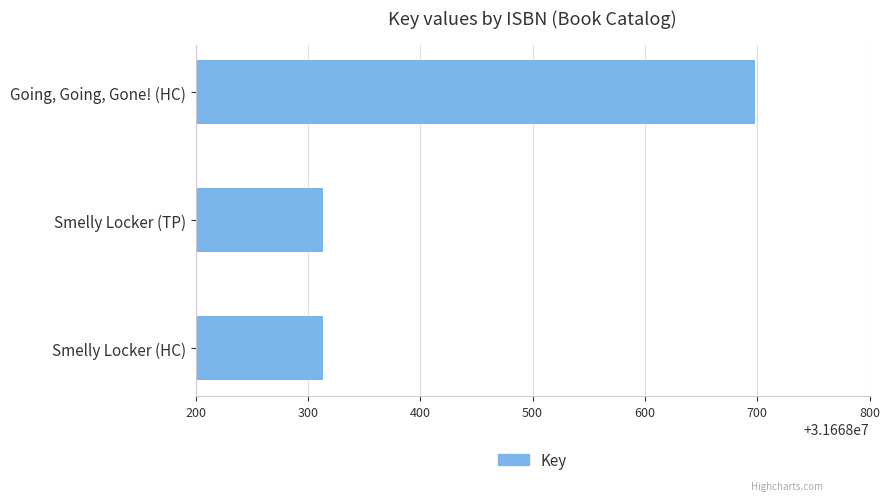

Reading bottom to top, transcribe all the data shown in this chart.

Smelly Locker (HC)=31668313	Smelly Locker (TP)=31668313	Going, Going, Gone! (HC)=31668698